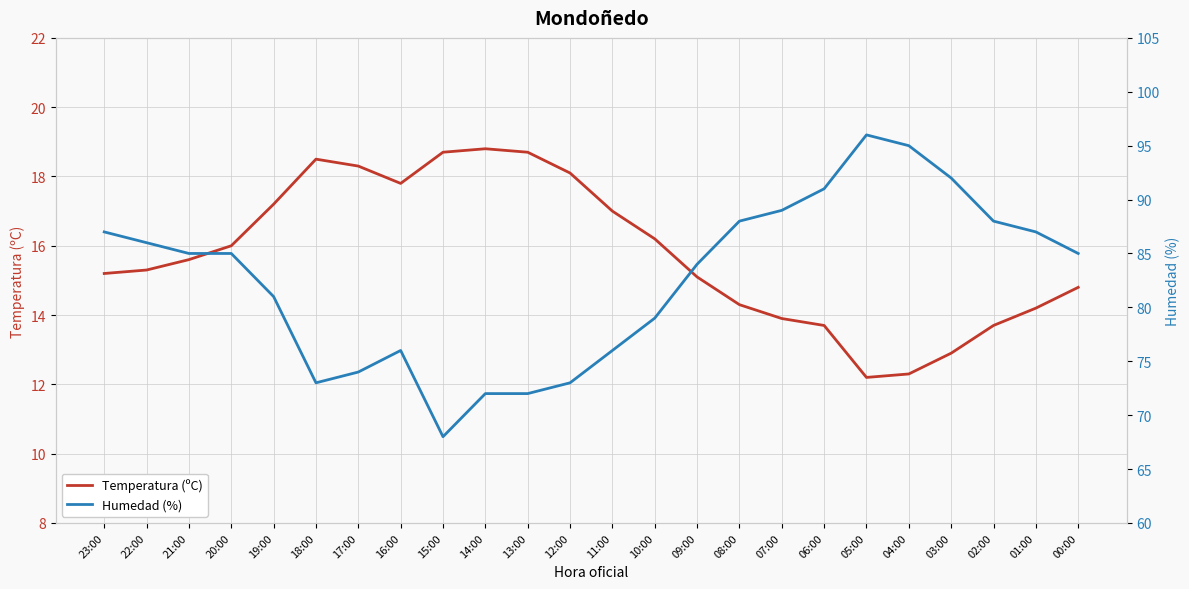

Reading left to right, what are all the values shown in this chart?

Temperatura (ºC): 15.2	15.3	15.6	16.0	17.2	18.5	18.3	17.8	18.7	18.8	18.7	18.1	17.0	16.2	15.1	14.3	13.9	13.7	12.2	12.3	12.9	13.7	14.2	14.8
Humedad (%): 87.0	86.0	85.0	85.0	81.0	73.0	74.0	76.0	68.0	72.0	72.0	73.0	76.0	79.0	84.0	88.0	89.0	91.0	96.0	95.0	92.0	88.0	87.0	85.0